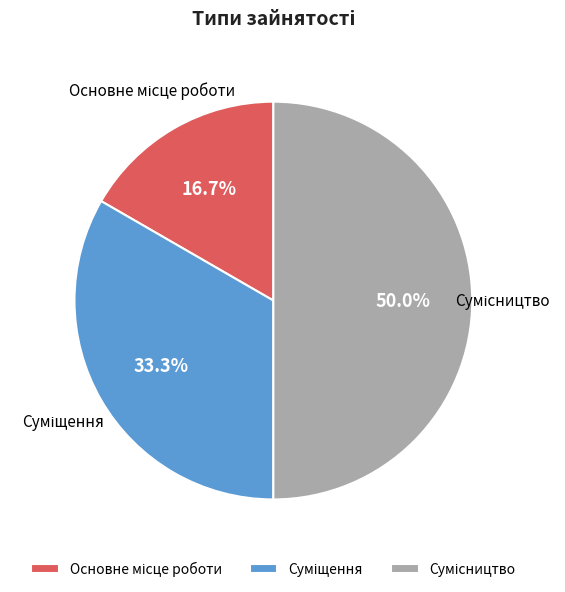

How many segments does this pie chart have?

3